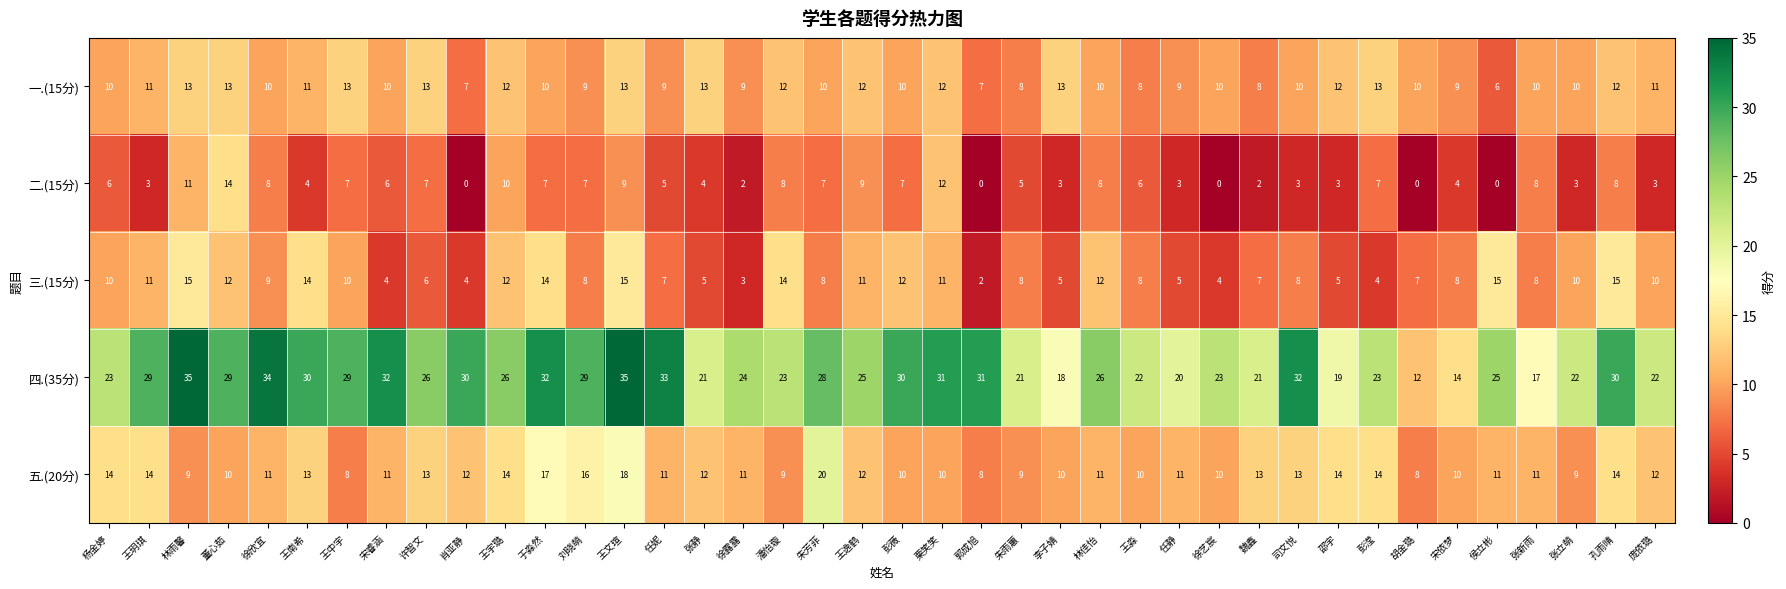

Which category has the lowest value in the 四.(35分) series?

胡金璐